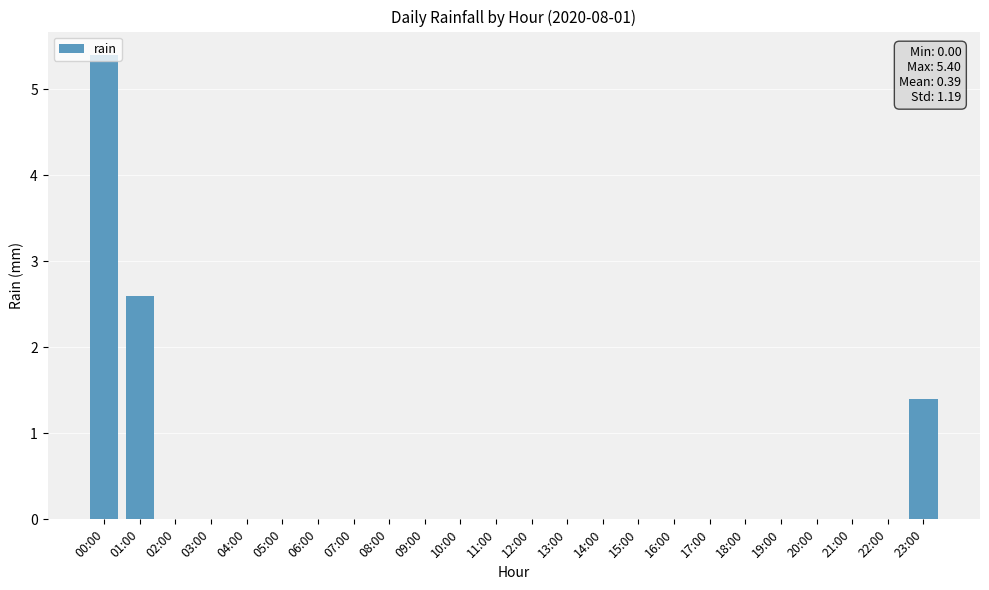

True or false: the data shows -3.1 at 03:00.

False